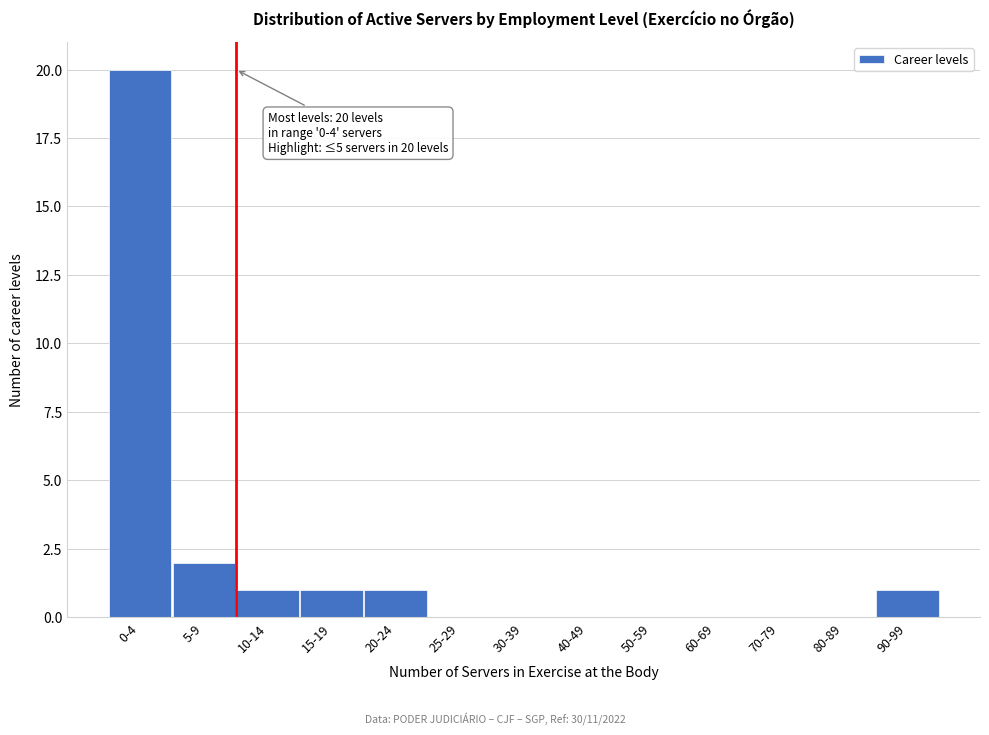

Reading left to right, list all the values displayed in this chart.

0-4=20	5-9=2	10-14=1	15-19=1	20-24=1	25-29=0	30-39=0	40-49=0	50-59=0	60-69=0	70-79=0	80-89=0	90-99=1